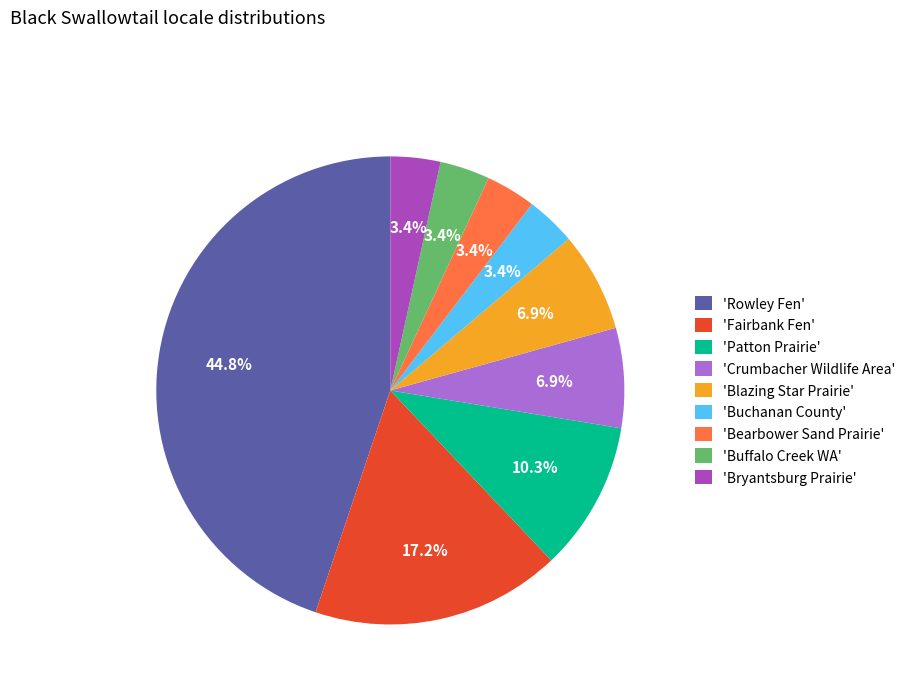

Is 'Bearbower Sand Prairie' the majority of the pie?

No